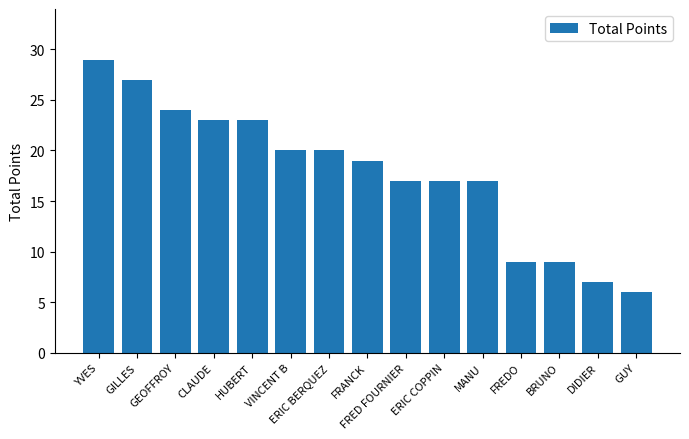

What position from the left is BRUNO?

13